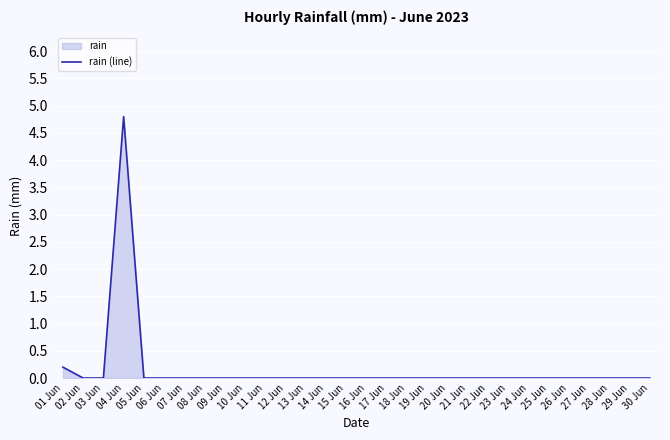

The value at 01 Jun is 0.2. True or false?

True